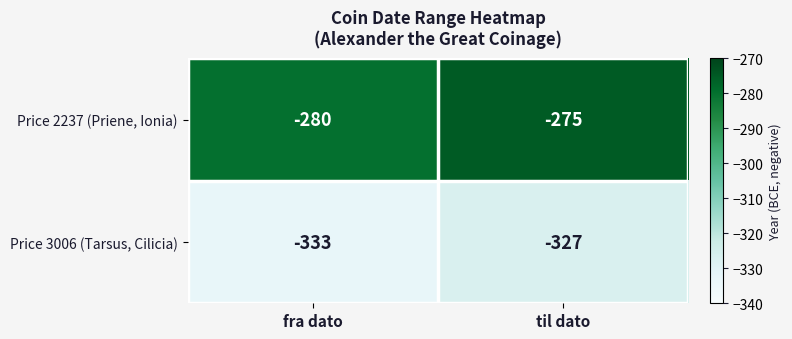

Rank the series at fra dato from lowest to highest value.

Price 3006 (Tarsus, Cilicia), Price 2237 (Priene, Ionia)